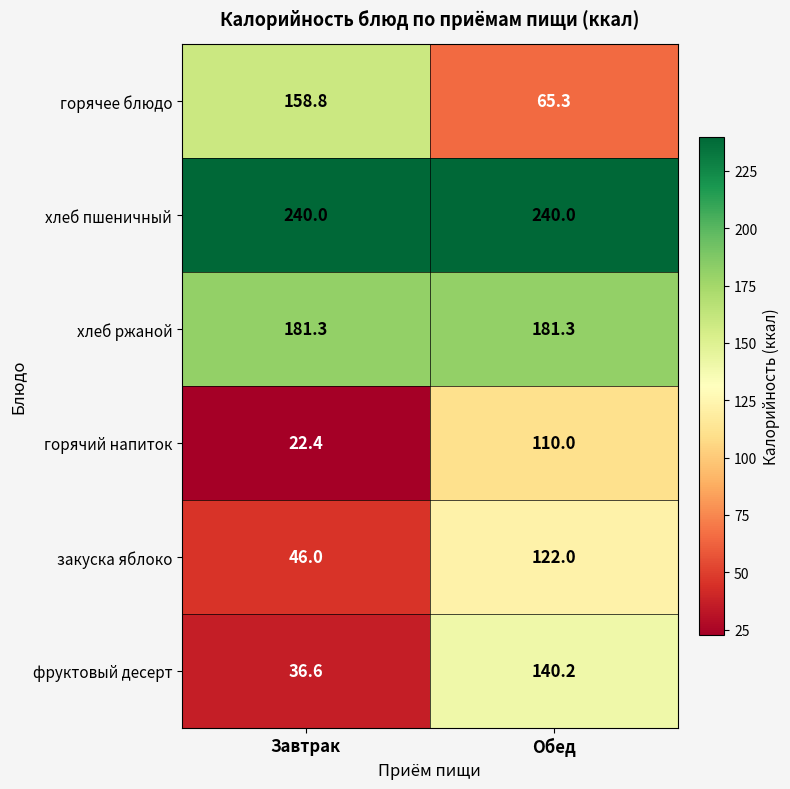

Where is горячее блюдо nearest to the value 112?

Обед